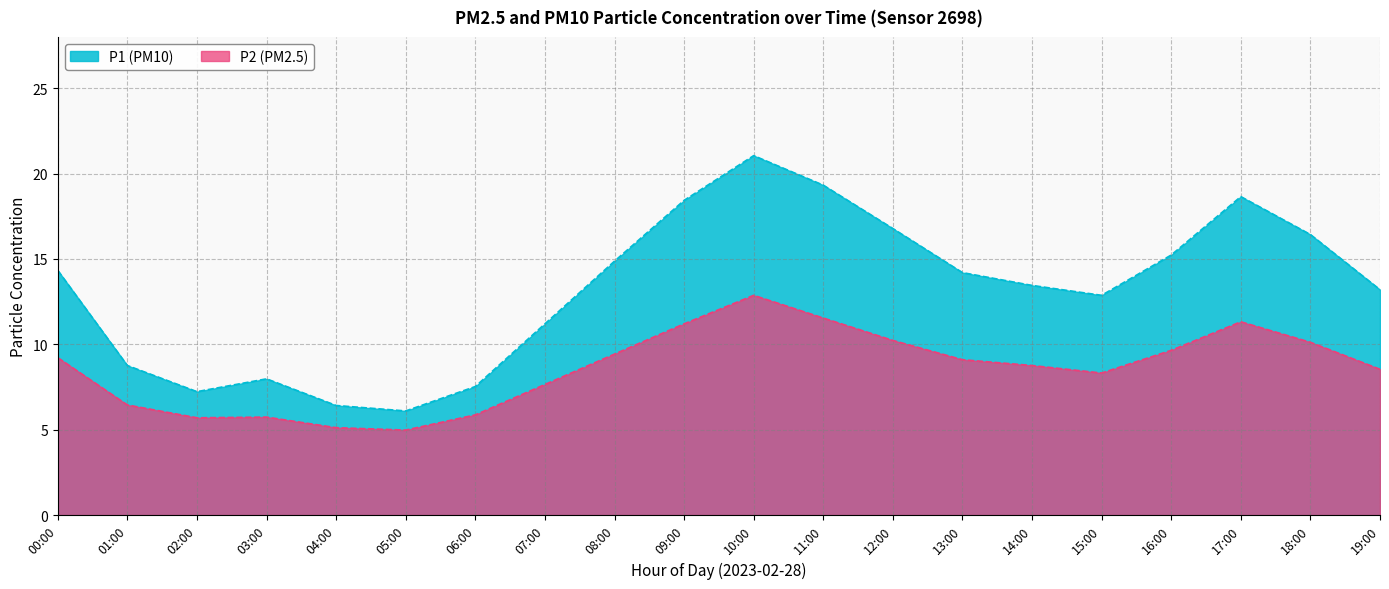

What is the average value of the P2 series?

8.6